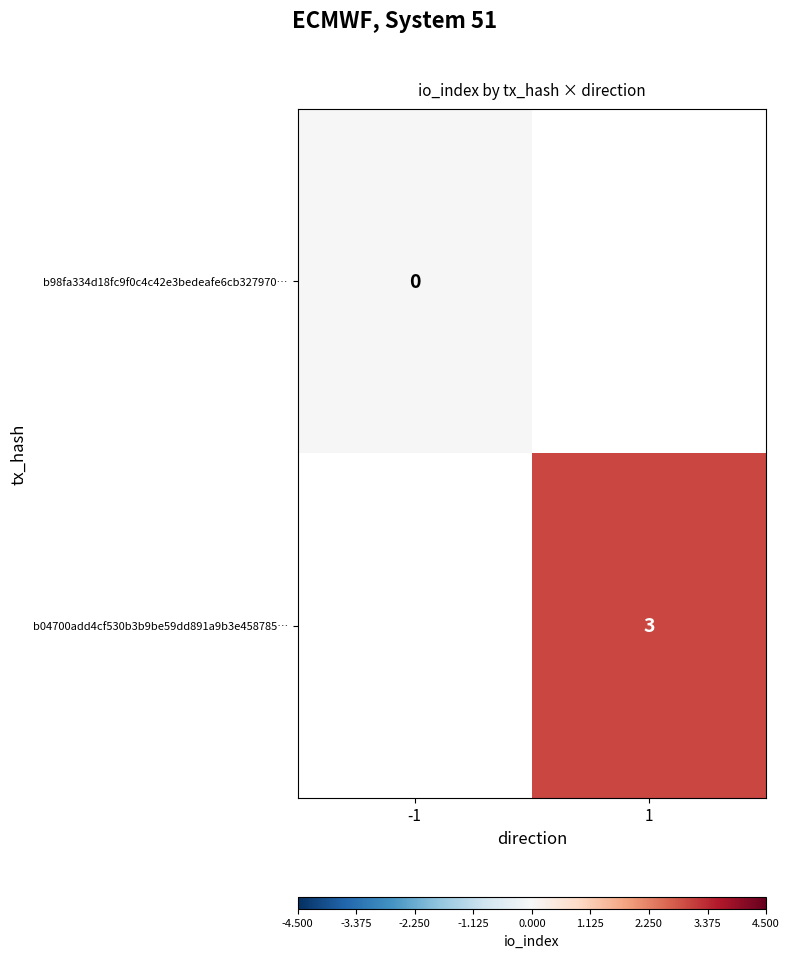

Is the value of b98fa334d18fc9f0c4c42e3bedeafe6cb327970… at -1 greater than the value of b04700add4cf530b3b9be59dd891a9b3e458785… at 1?

No